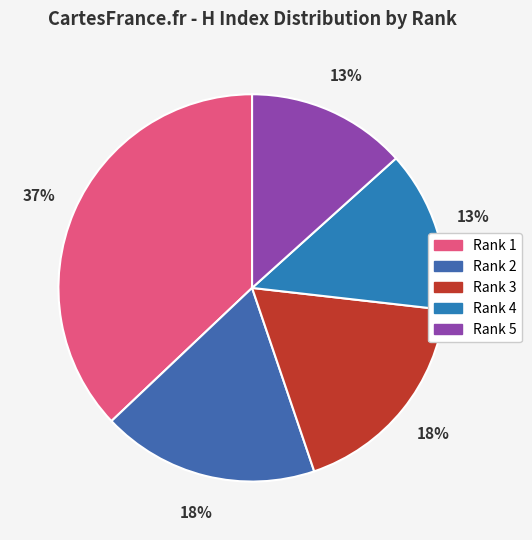

To the nearest percent, what percentage of the pie is Rank 2?

18%